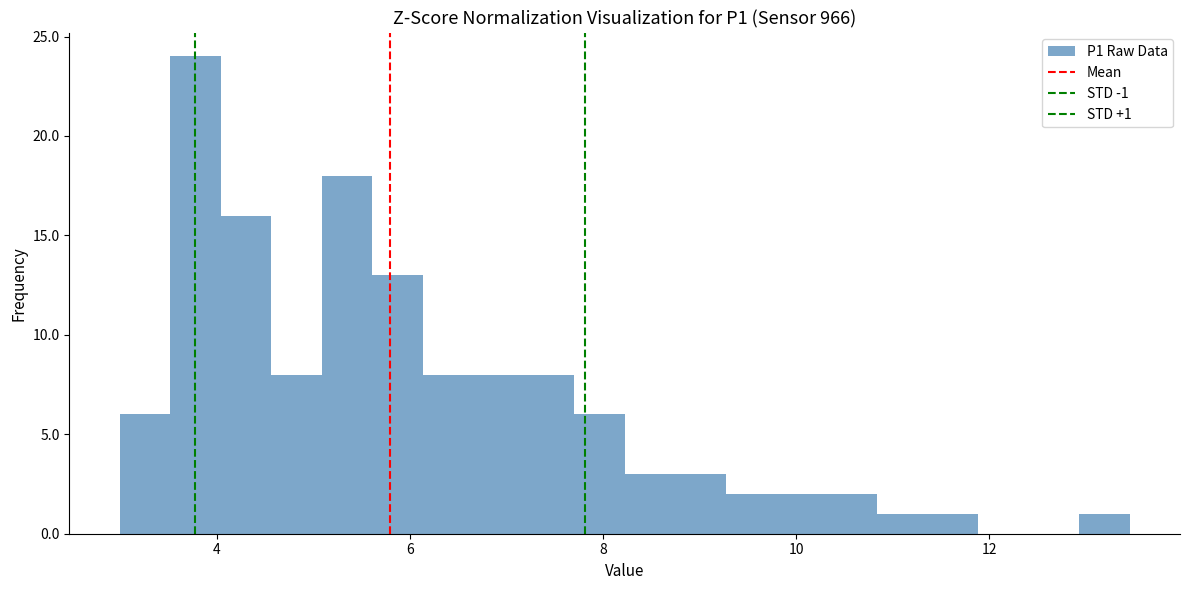

Around what value on the x-axis is the tallest bar? Give the approximate position of its centre, as read against the axis.

3.8